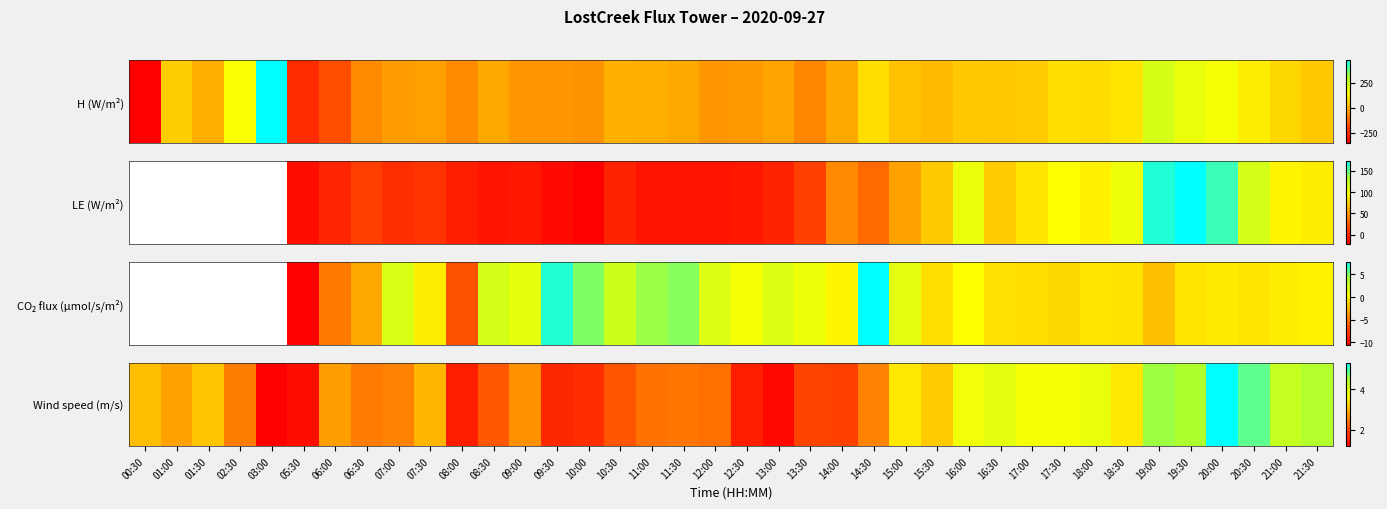

List the labels in order of value, smallest first.

03:00, 13:00, 05:30, 08:00, 12:30, 09:30, 10:00, 14:00, 13:30, 10:30, 08:30, 12:00, 11:00, 11:30, 06:30, 02:30, 07:00, 14:30, 09:00, 06:00, 01:00, 07:30, 00:30, 01:30, 15:30, 15:00, 18:30, 17:30, 17:00, 16:00, 18:00, 16:30, 21:00, 21:30, 19:30, 19:00, 20:30, 20:00